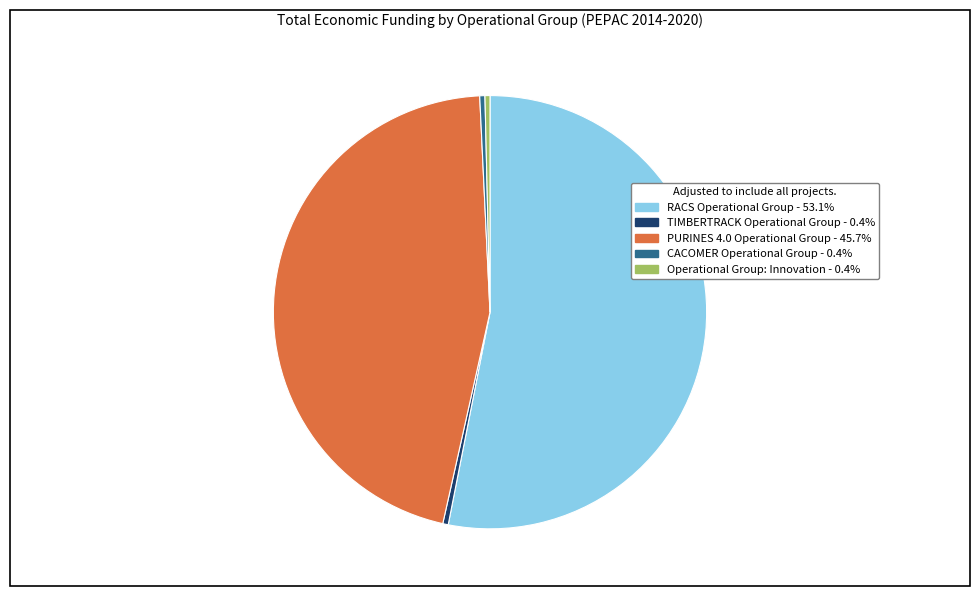

The CACOMER Operational Group slice represents 0% of the pie. True or false?

True